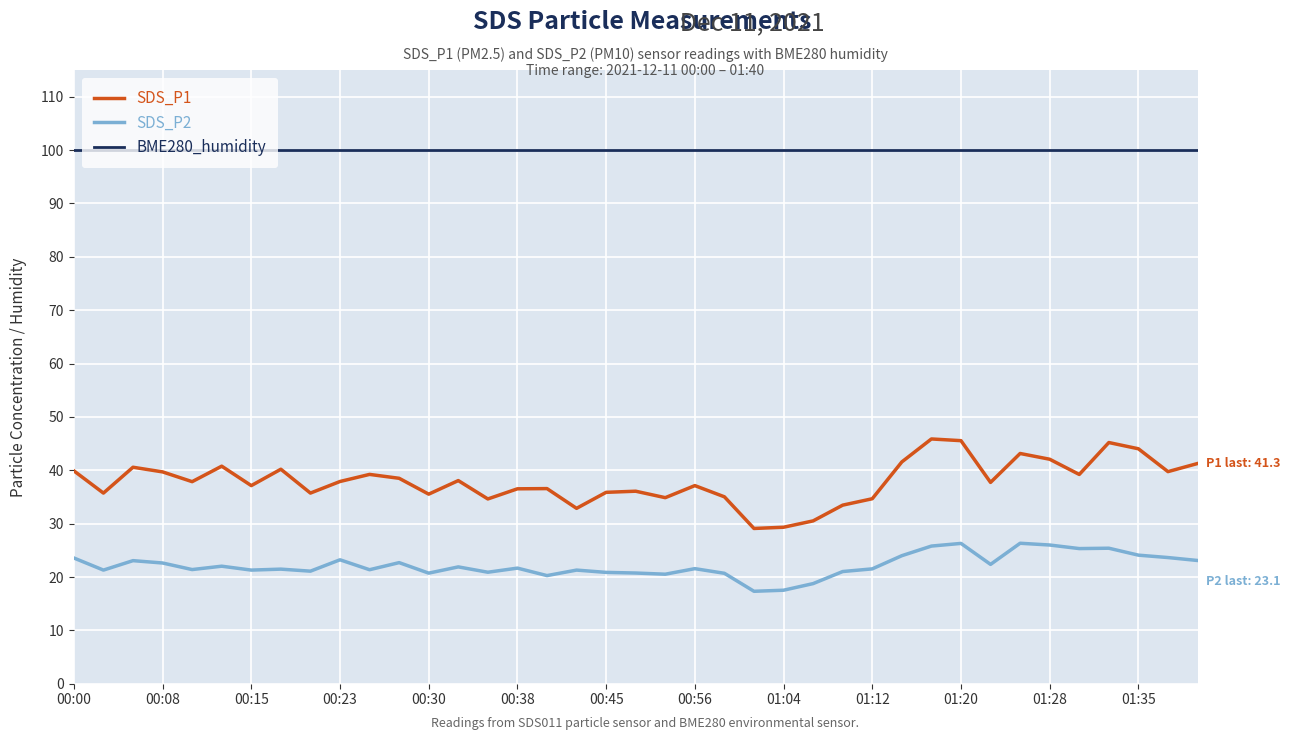

What is the difference between the maximum and minimum values in the SDS_P1 series?

16.8